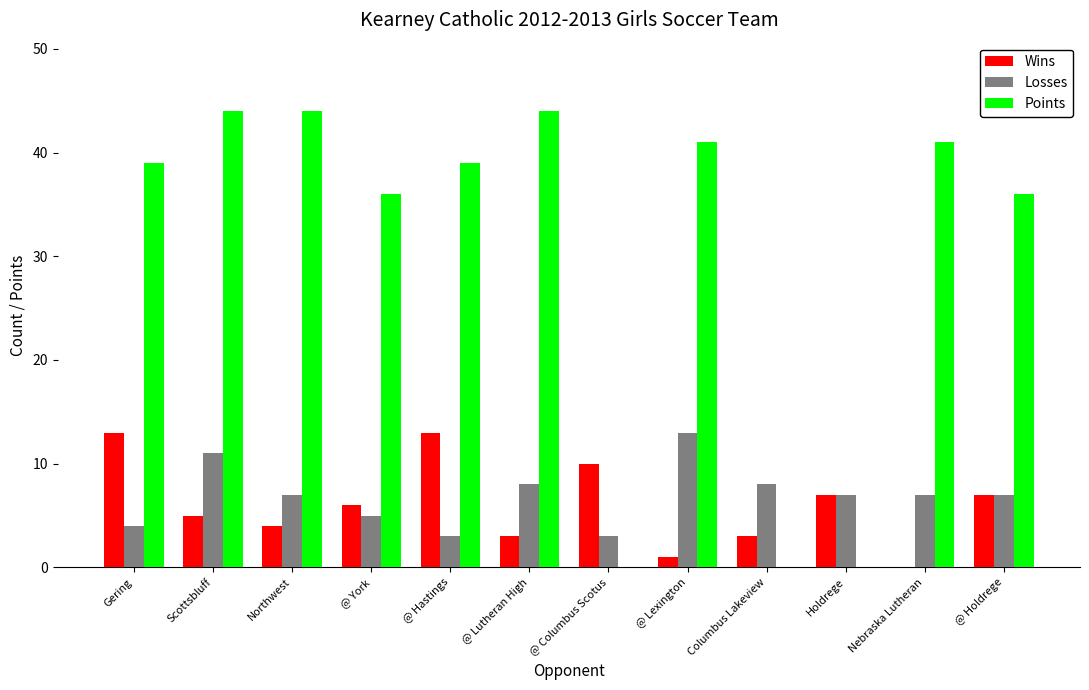

What is the approximate value of Points at Northwest?

44